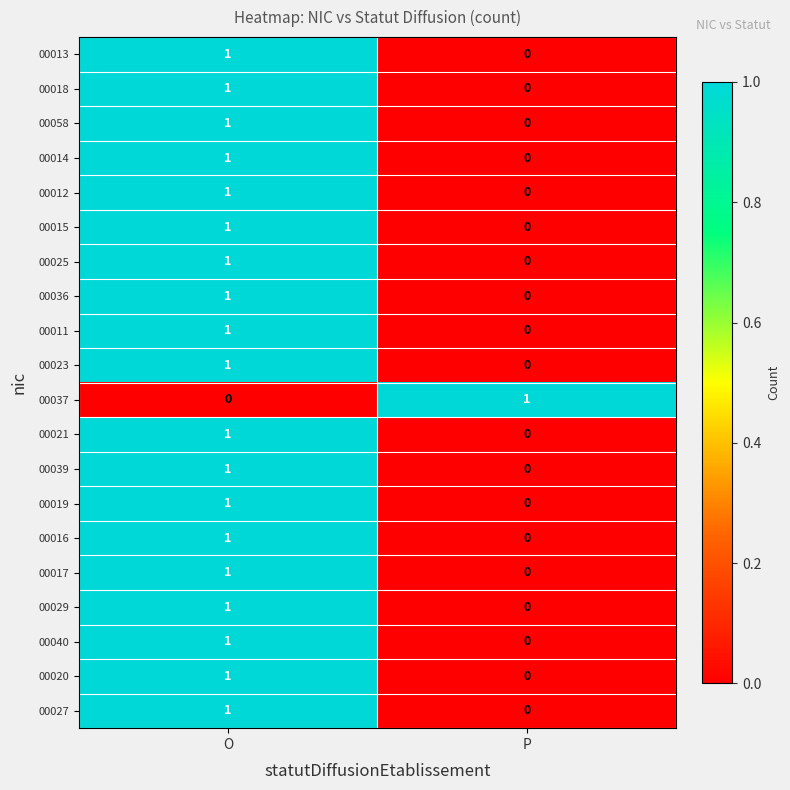

At which label does 00039 reach its minimum?

P